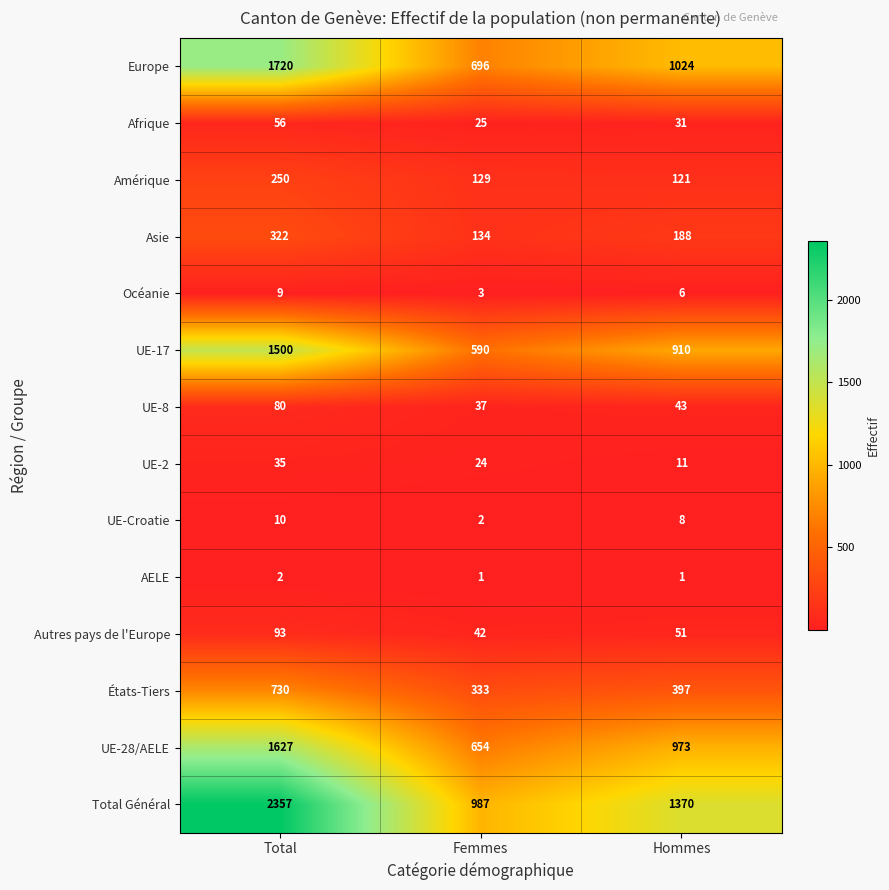

At Femmes, list the series in order from smallest to largest.

AELE, UE-Croatie, Océanie, UE-2, Afrique, UE-8, Autres pays de l'Europe, Amérique, Asie, États-Tiers, UE-17, UE-28/AELE, Europe, Total Général